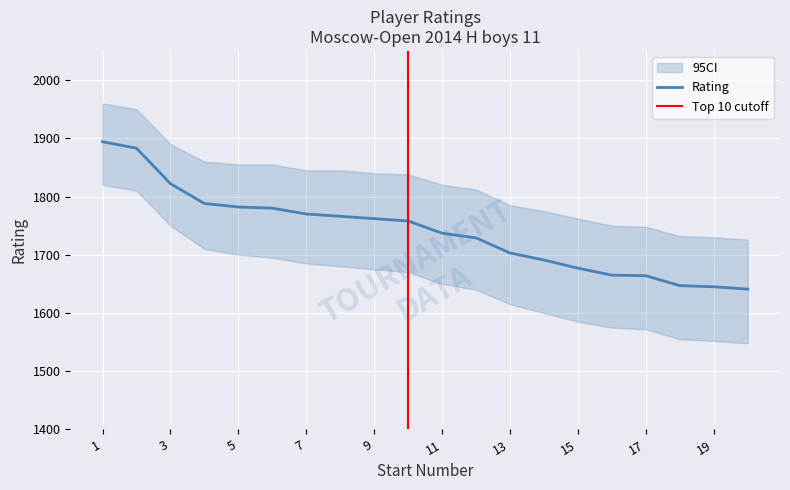

List the labels in order of value, largest first.

1, 2, 3, 4, 5, 6, 7, 8, 9, 10, 11, 12, 13, 14, 15, 16, 17, 18, 19, 20